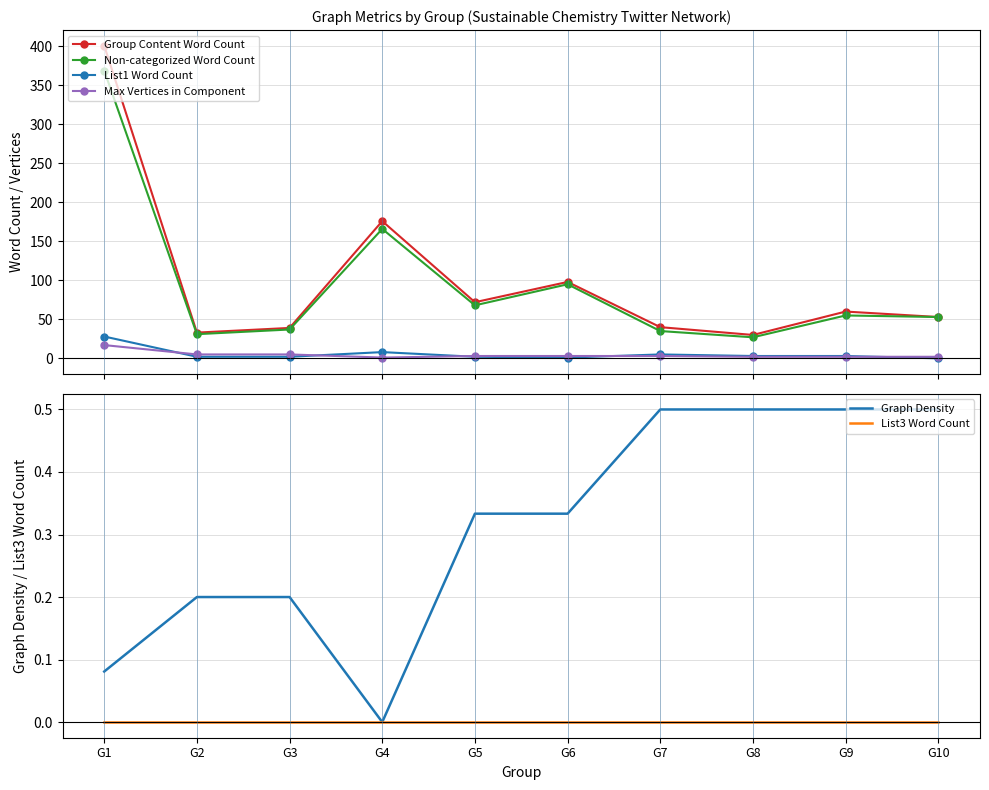

Is it true that Max Vertices in Component equals 3.0 at G6?

True